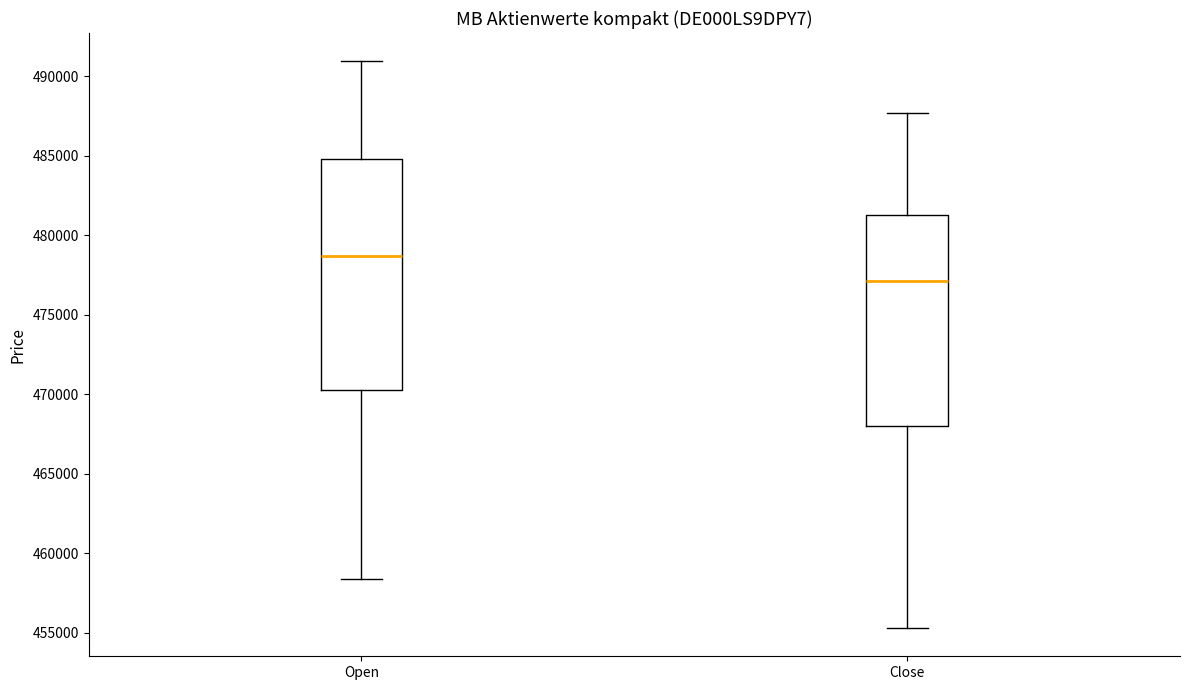

Which box's median line is the highest?

Open